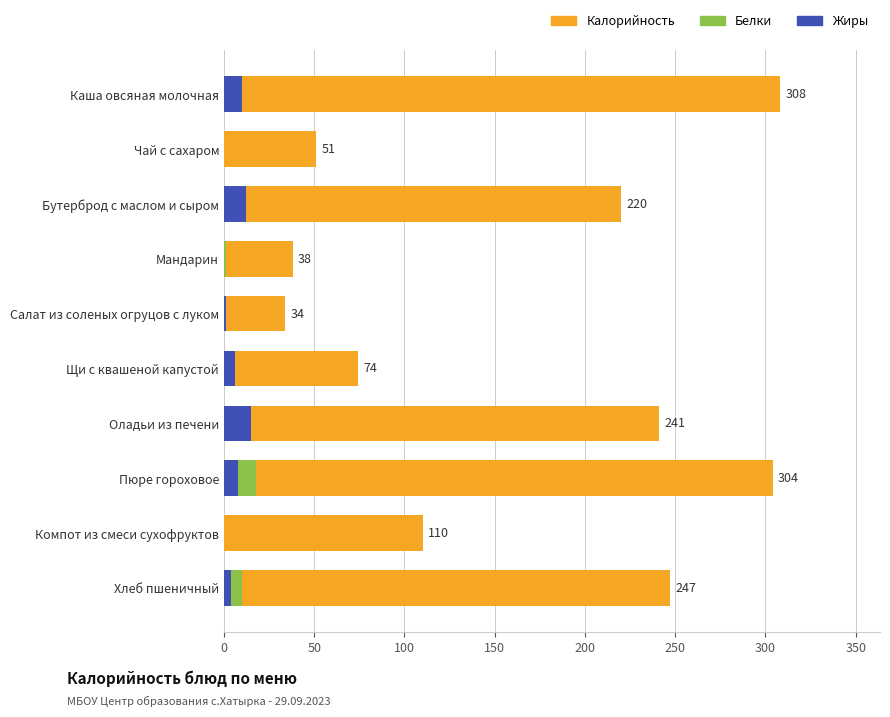

Is the value of Белки at Чай с сахаром greater than the value of Жиры at Хлеб пшеничный?

No